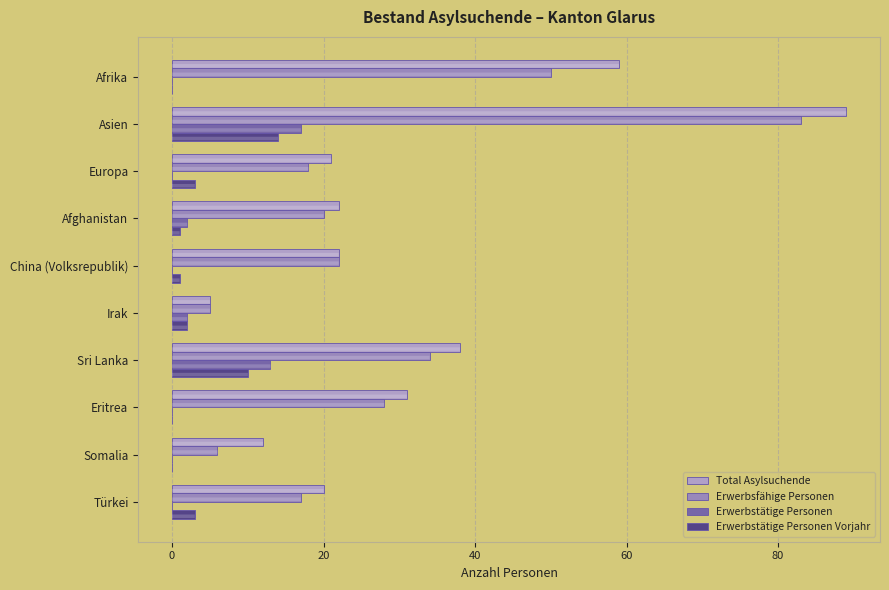

How many data points does each series have?

10